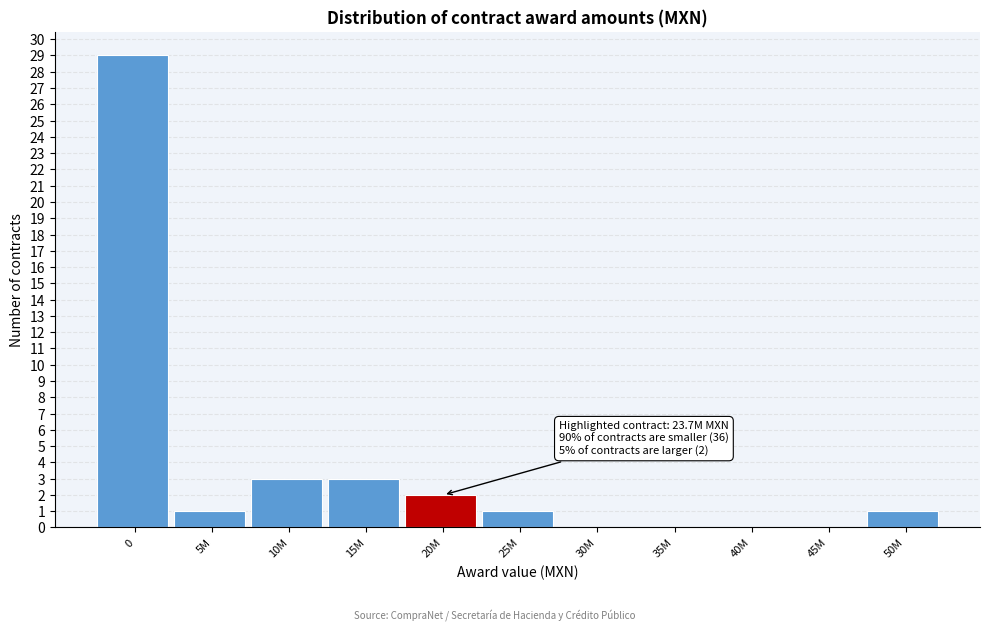

Reading left to right, list all the values displayed in this chart.

0=29	5M=1	10M=3	15M=3	20M=2	25M=1	30M=0	35M=0	40M=0	45M=0	50M=1